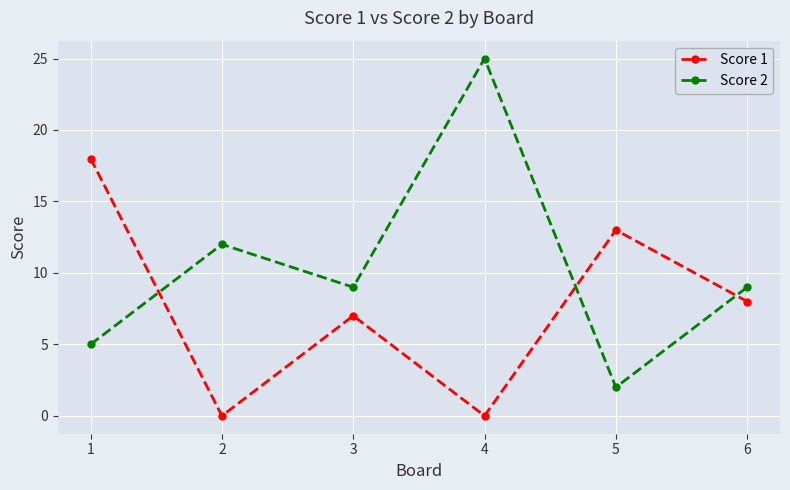

List the series in order of their peak value, lowest first.

Score 1, Score 2